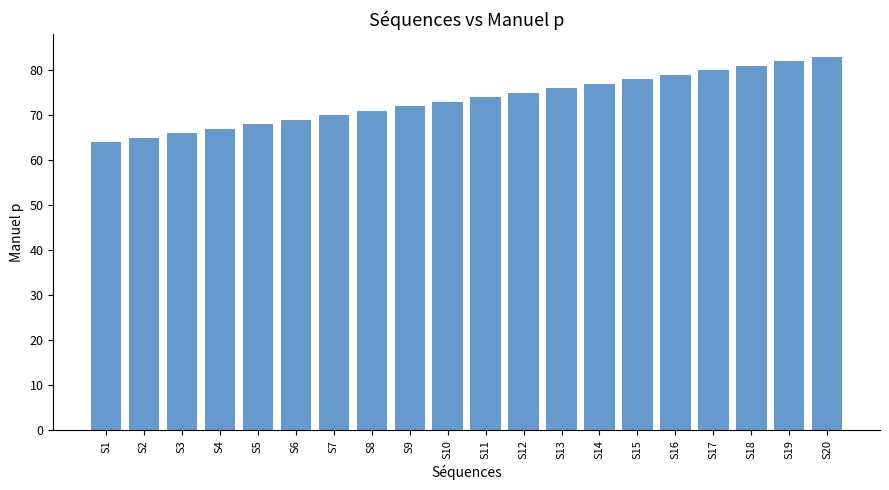

What is the difference between the values at S14 and S6?

8